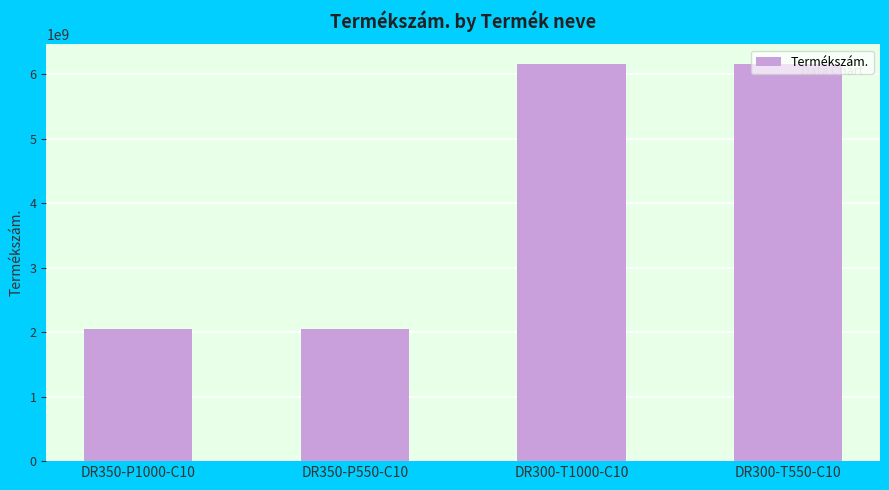

What value does the data have at DR300-T550-C10, to the nearest 100?

6151760500